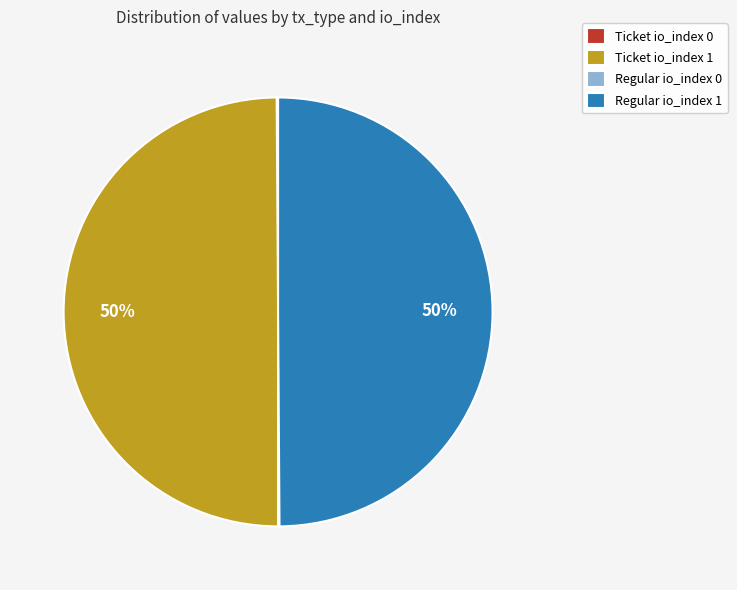

Is it true that Ticket io_index 1 is 57% of the pie?

False